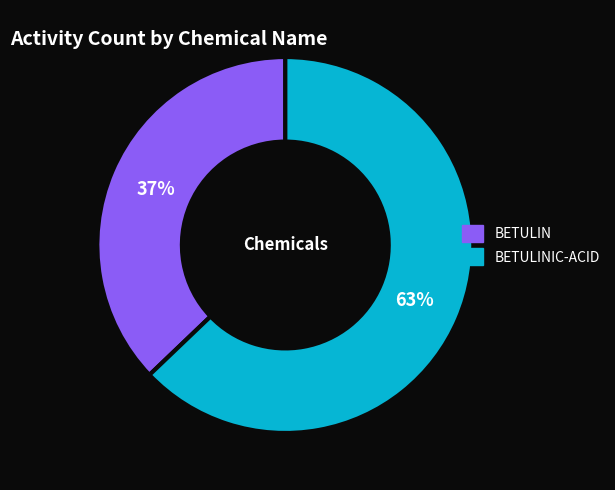

Is there a majority slice in this chart?

Yes